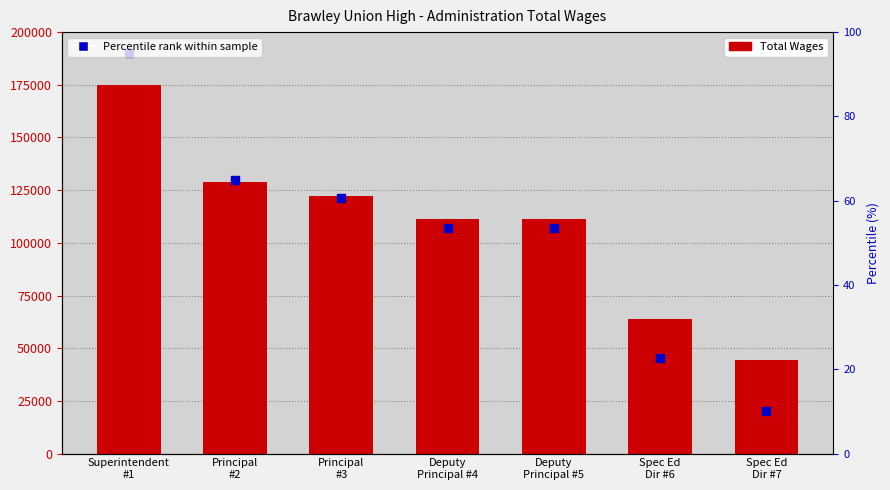

At how many categories does at least one series exceed 169814?

1